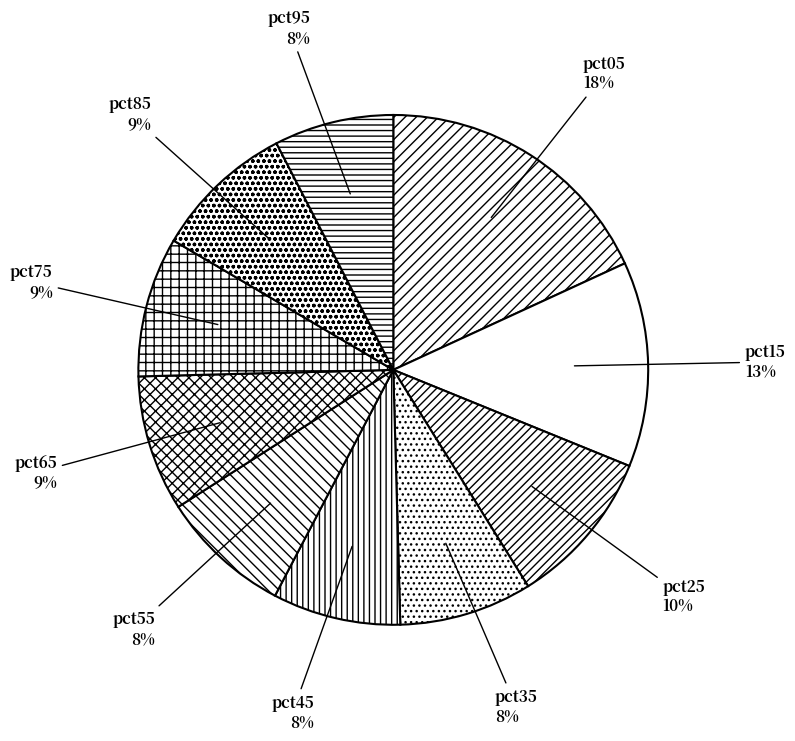

To the nearest percent, what is the combined percentage of pct75 and pct35?

17%